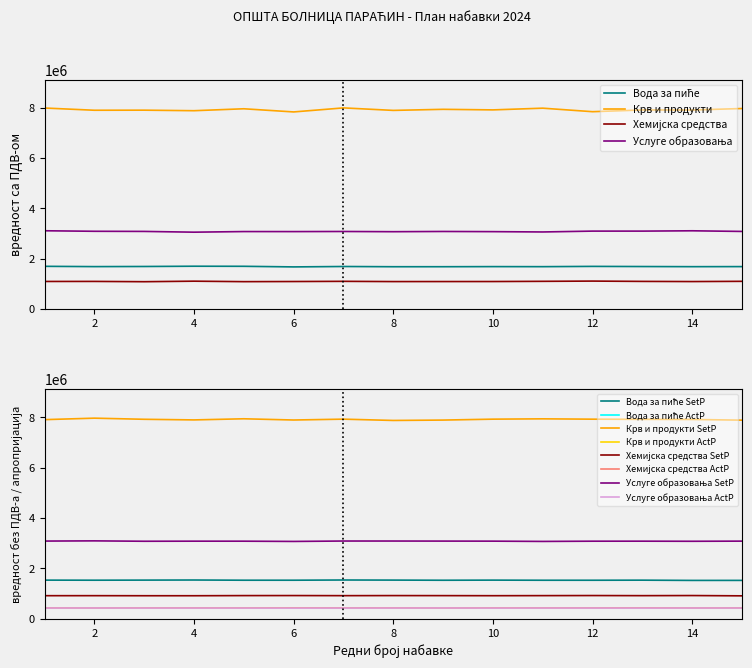

What are all the series names shown in the legend?

Вода за пиће, Крв и продукти, Хемијска средства, Услуге образовања